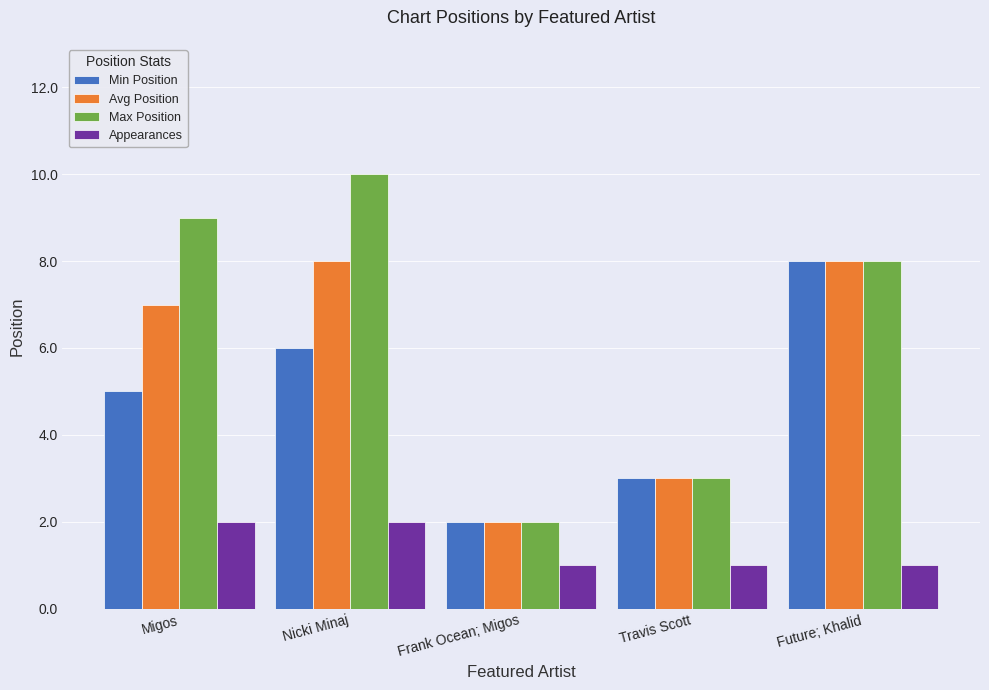

Which category has the highest value in the Min Position series?

Future; Khalid